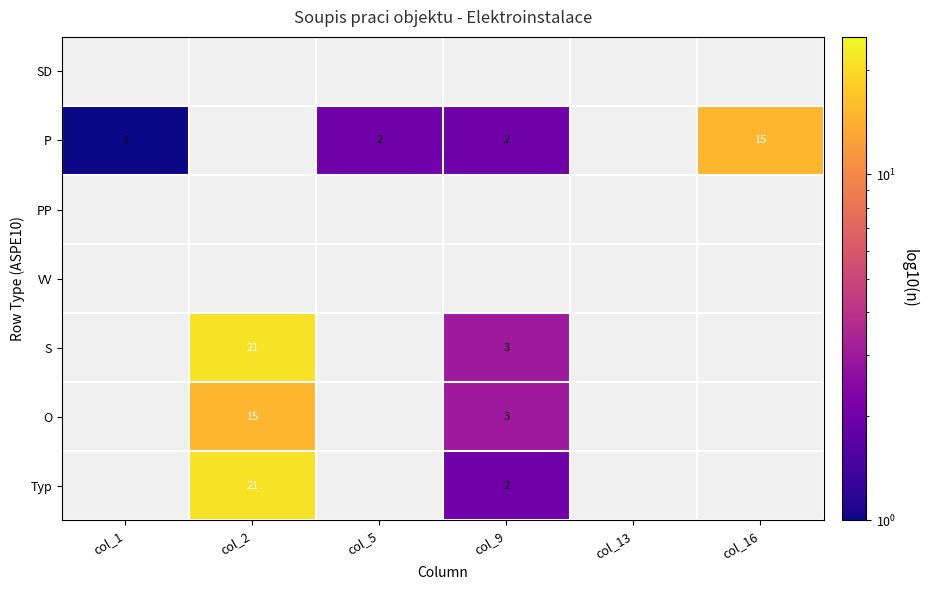

Is it true that O equals 3 at col_9?

True